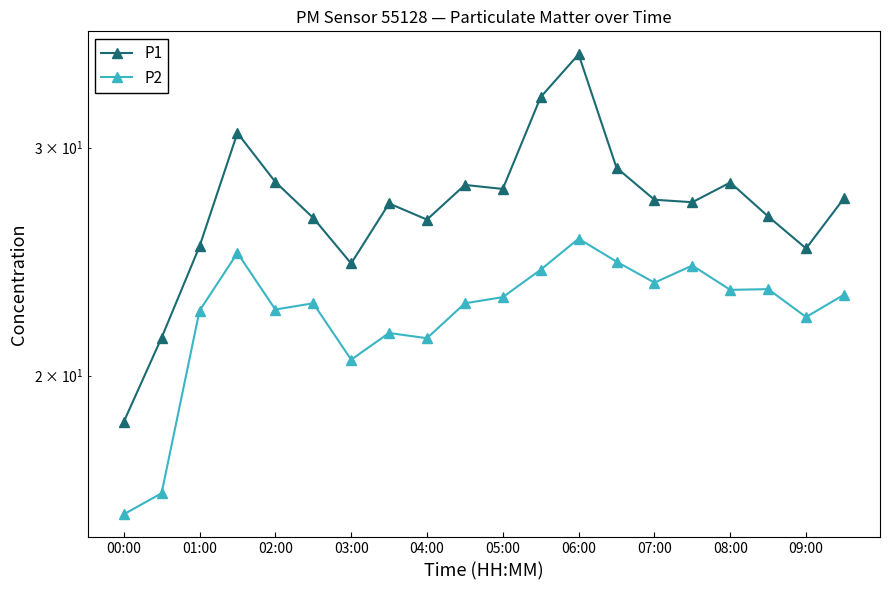

What is the maximum value for P1?

35.4